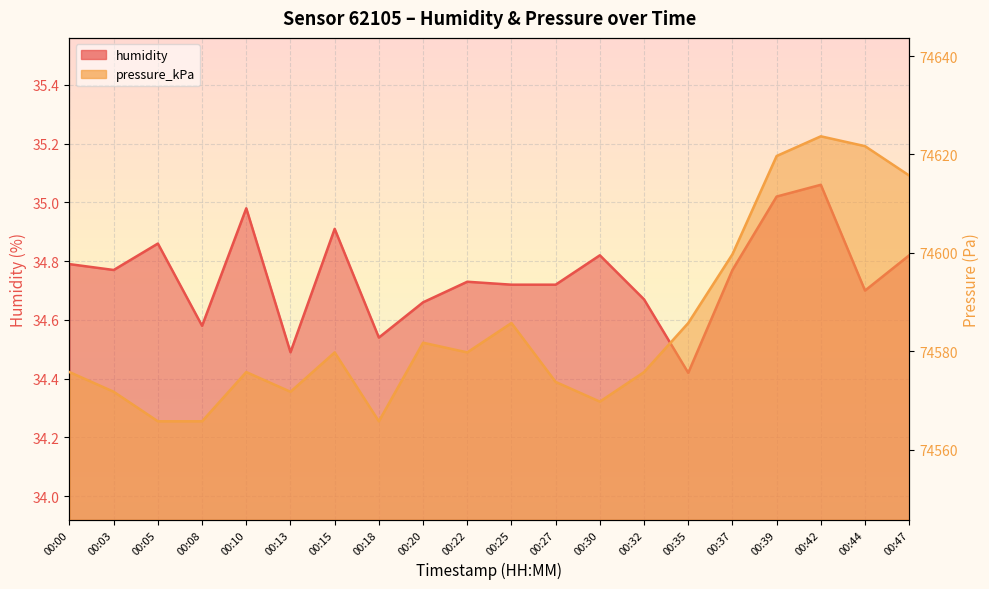

List the series in order of their overall mean, lowest first.

humidity, pressure_kPa